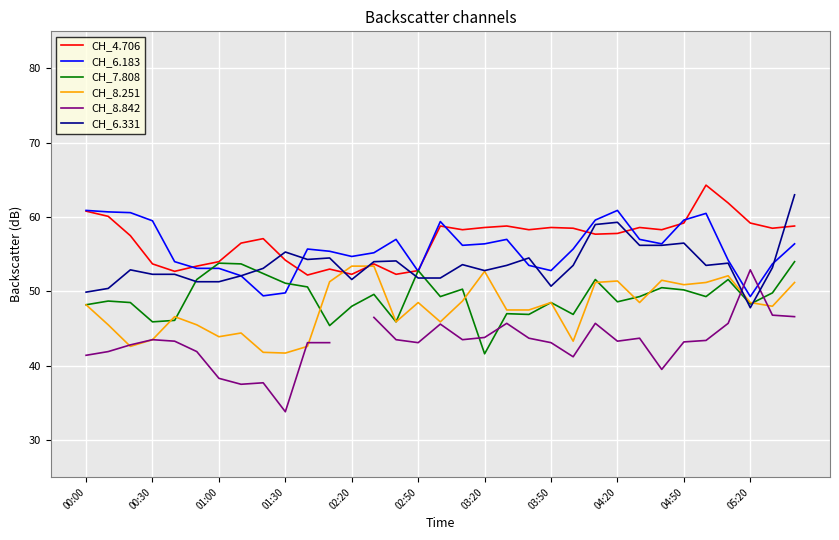

True or false: CH_4.706 and CH_8.251 intersect in this chart.

True